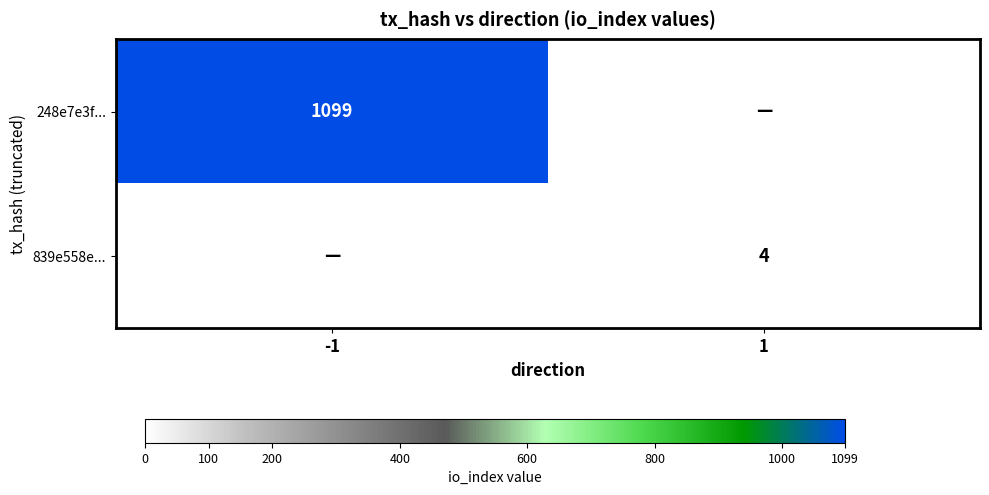

The value of 839e558e... at 1 is 1. True or false?

False